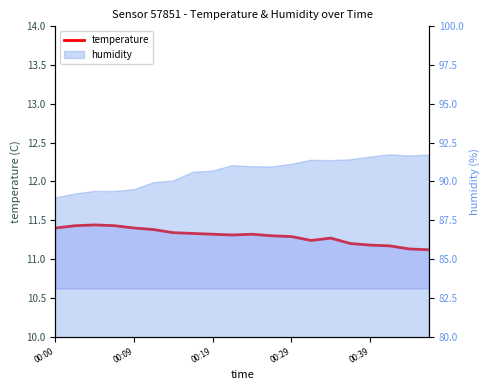

The chart shows a value of 18.0 at 19. True or false?

False